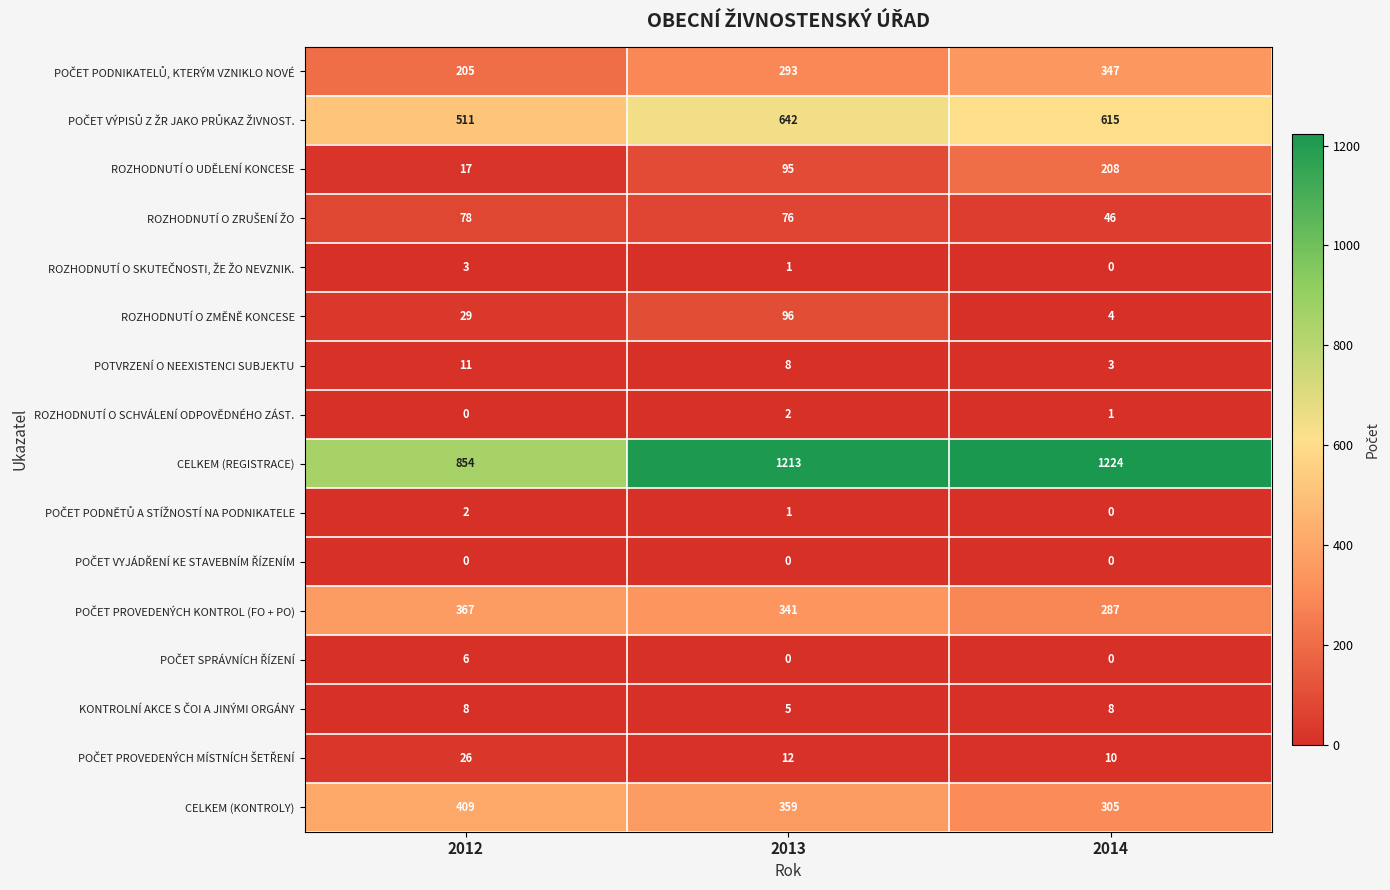

The CELKEM (REGISTRACE) series shows 2093 at 2014. True or false?

False